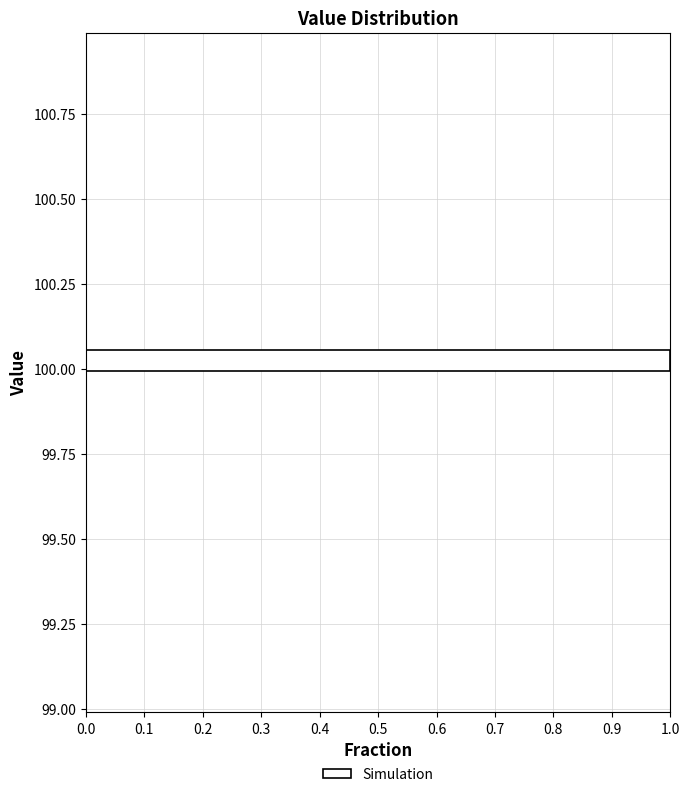

Around what value on the y-axis is the longest bar? Give the approximate position of its centre, as read against the axis.

100.05